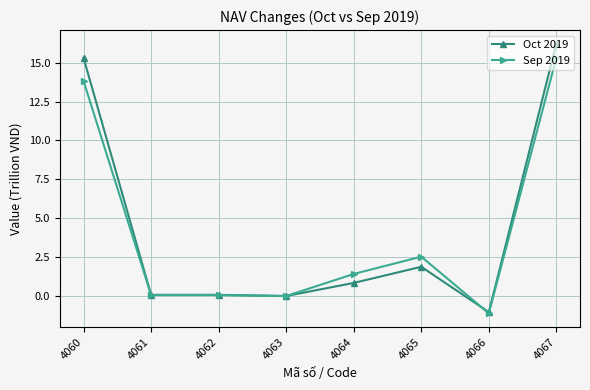

What is the difference between the second highest and minimum values in the Oct 2019 series?

16.3